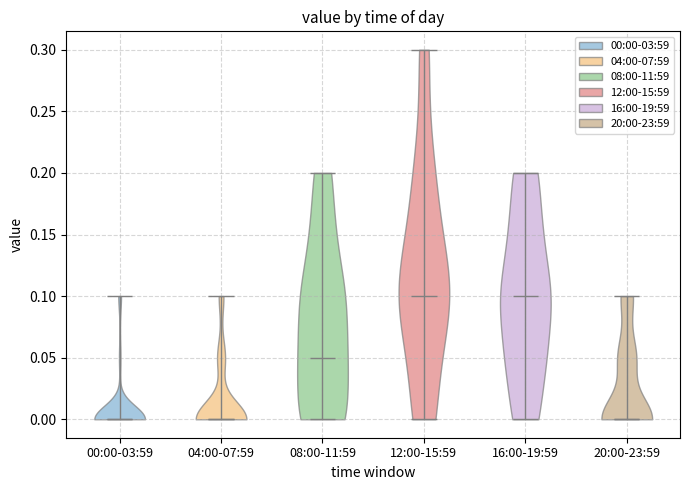

Where does the median line of the violin for 00:00-03:59 sit on the y-axis? The values are not printed on the chart, so give them approximately, as read against the axis.

0.00